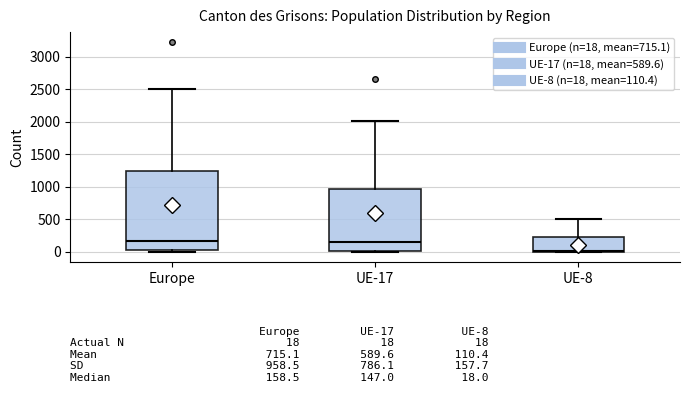

Comparing the boxes themselves (not the whiskers), which one is the tallest?

Europe